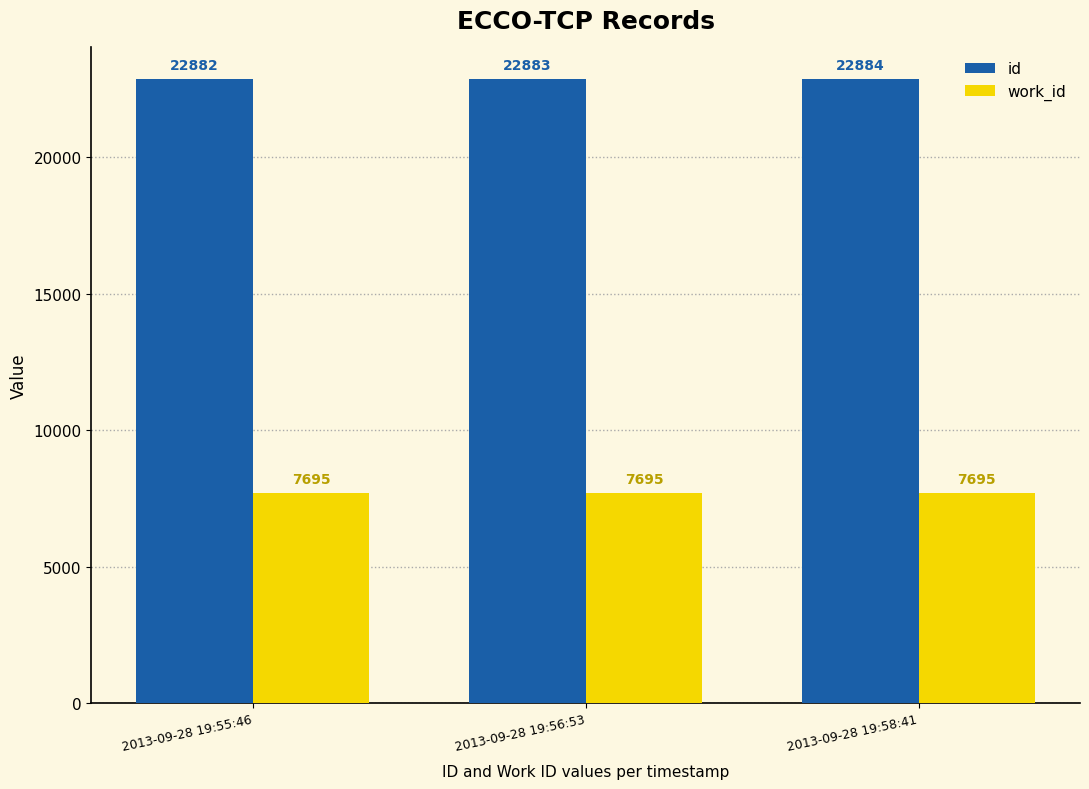

What is the difference between the highest and lowest values at 2013-09-28 19:55:46?

15187